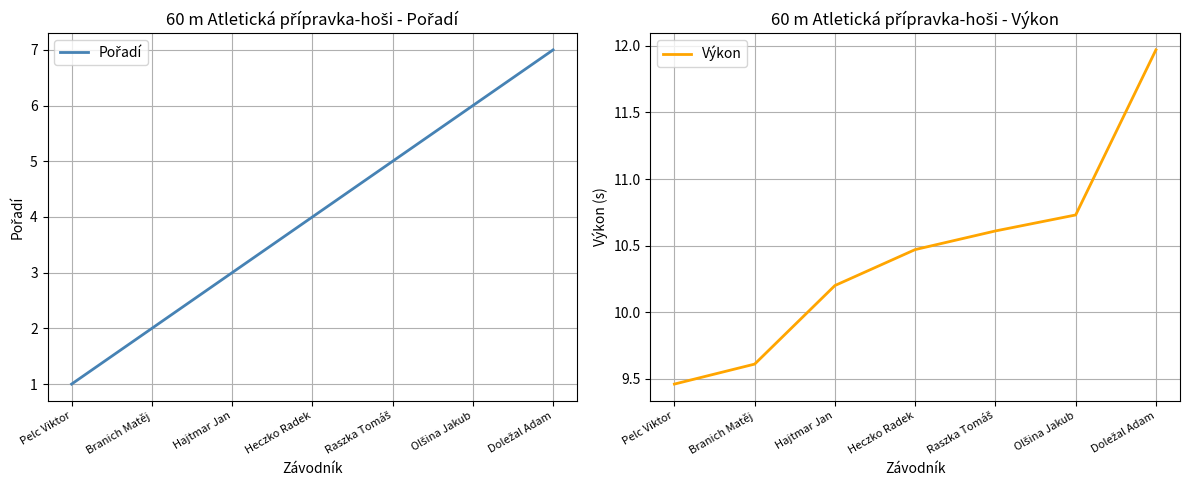

The Výkon series shows 12.0 at Doležal Adam. True or false?

True